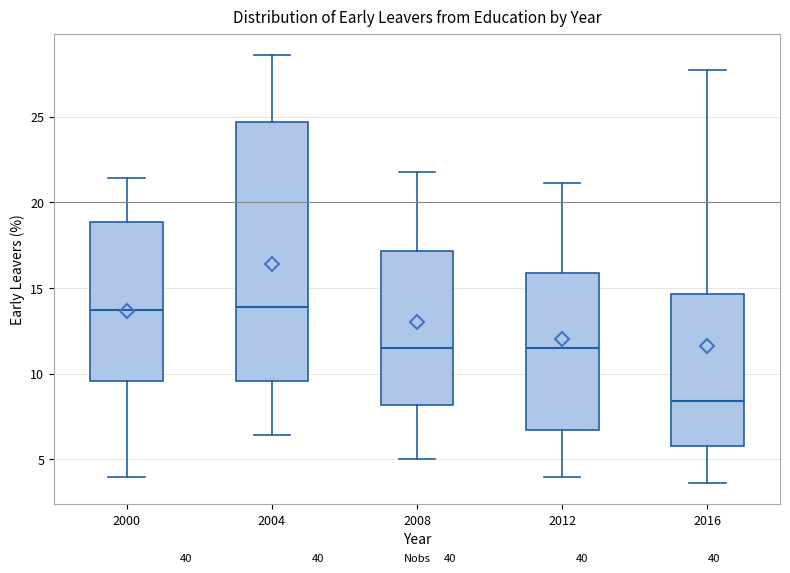

Which box is the tallest, from its lower edge to its upper edge?

2004